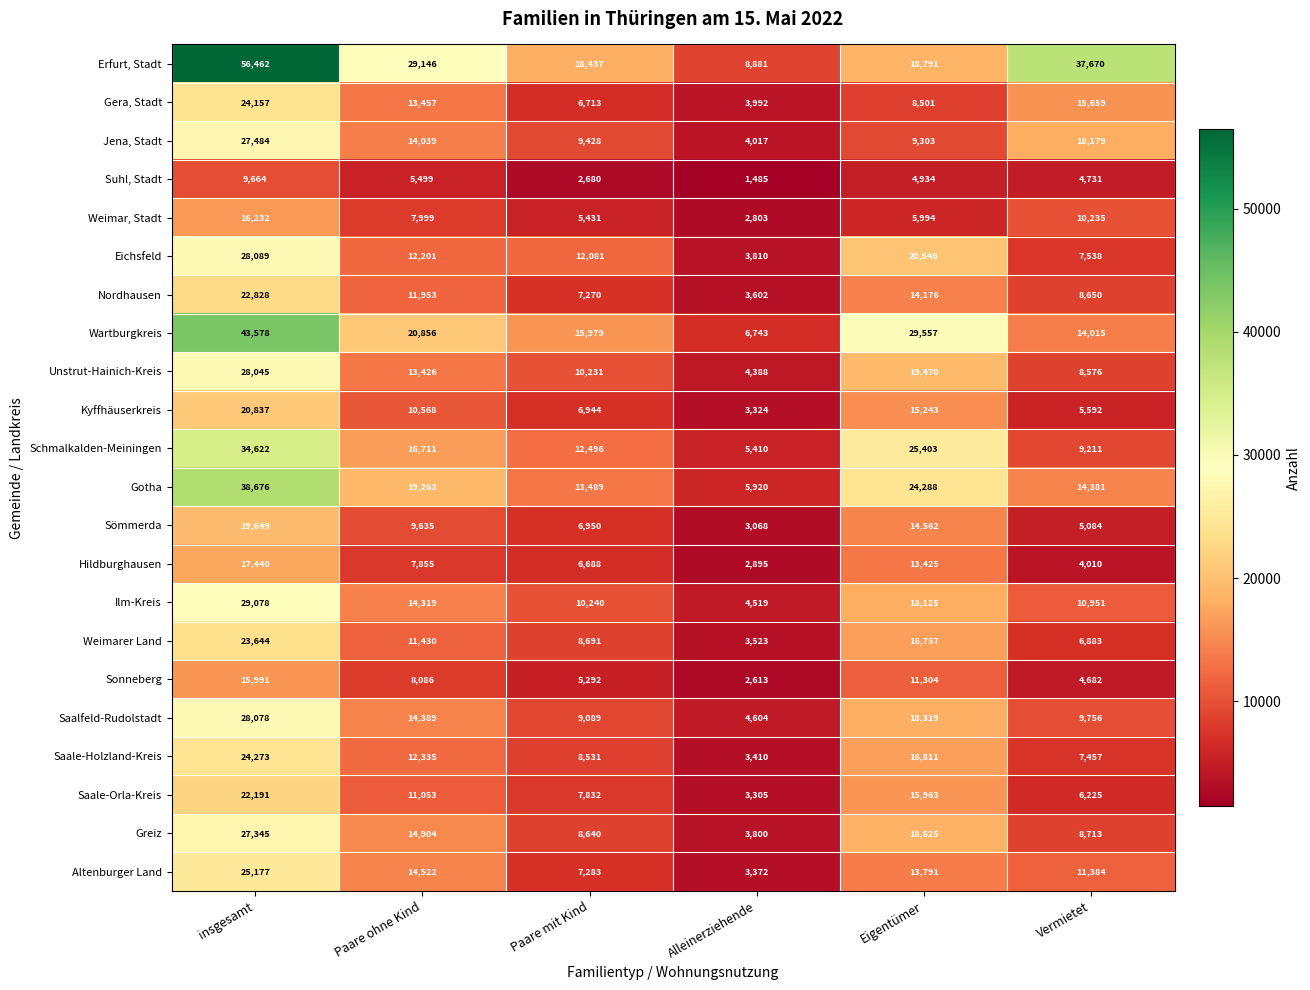

The Saalfeld-Rudolstadt series shows 14389 at Paare ohne Kind. True or false?

True